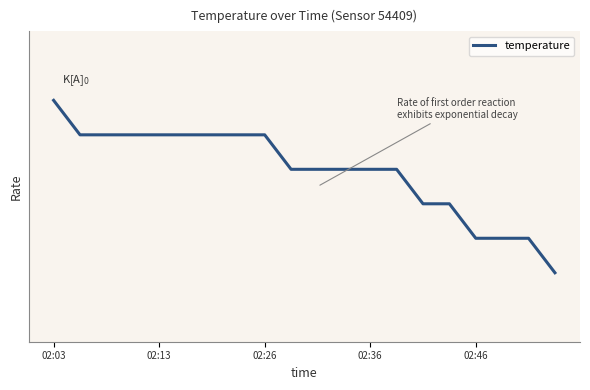

What is the label of the 15th point from the left?

14